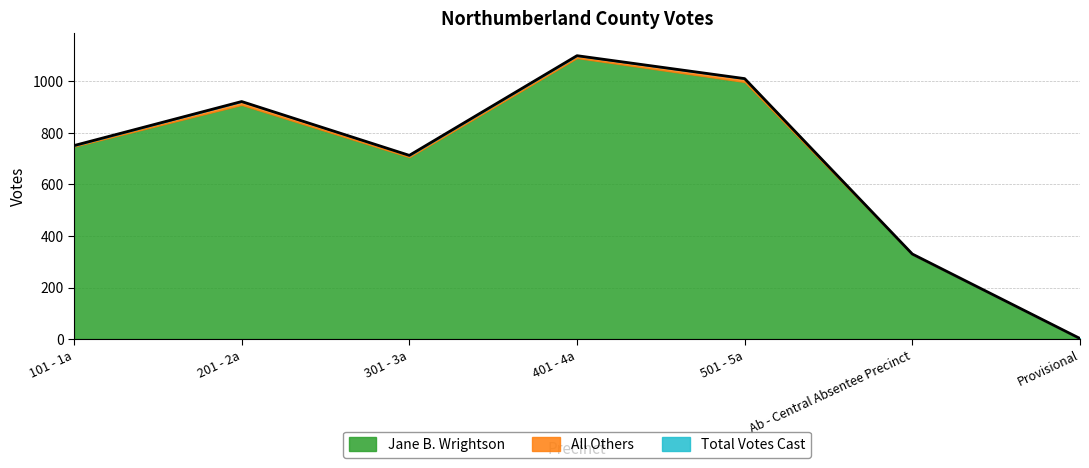

True or false: Total Votes Cast and All Others cross at least once.

False